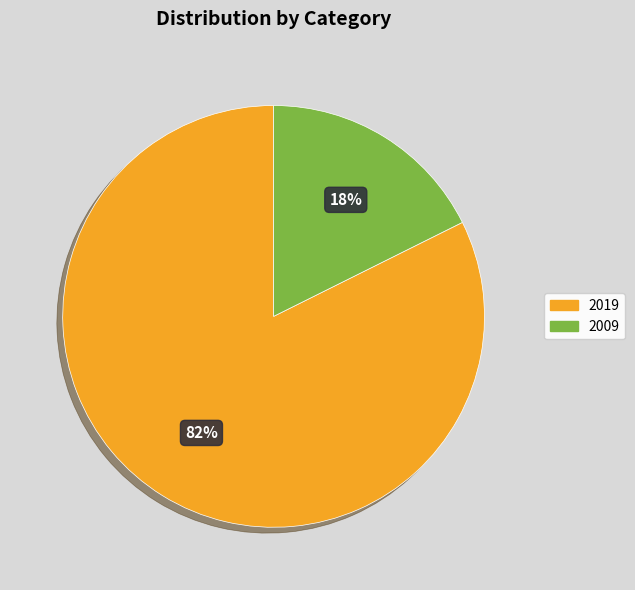

How many slices are in this pie chart?

2